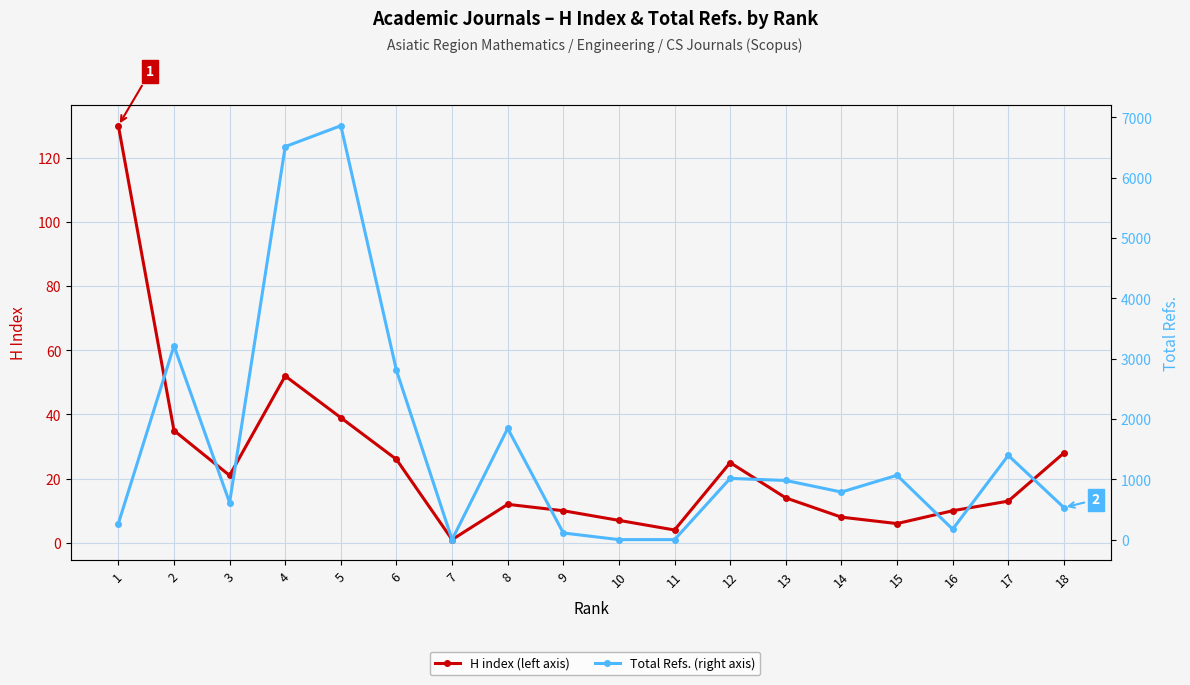

Which series has the largest range (max minus min)?

Total Refs.